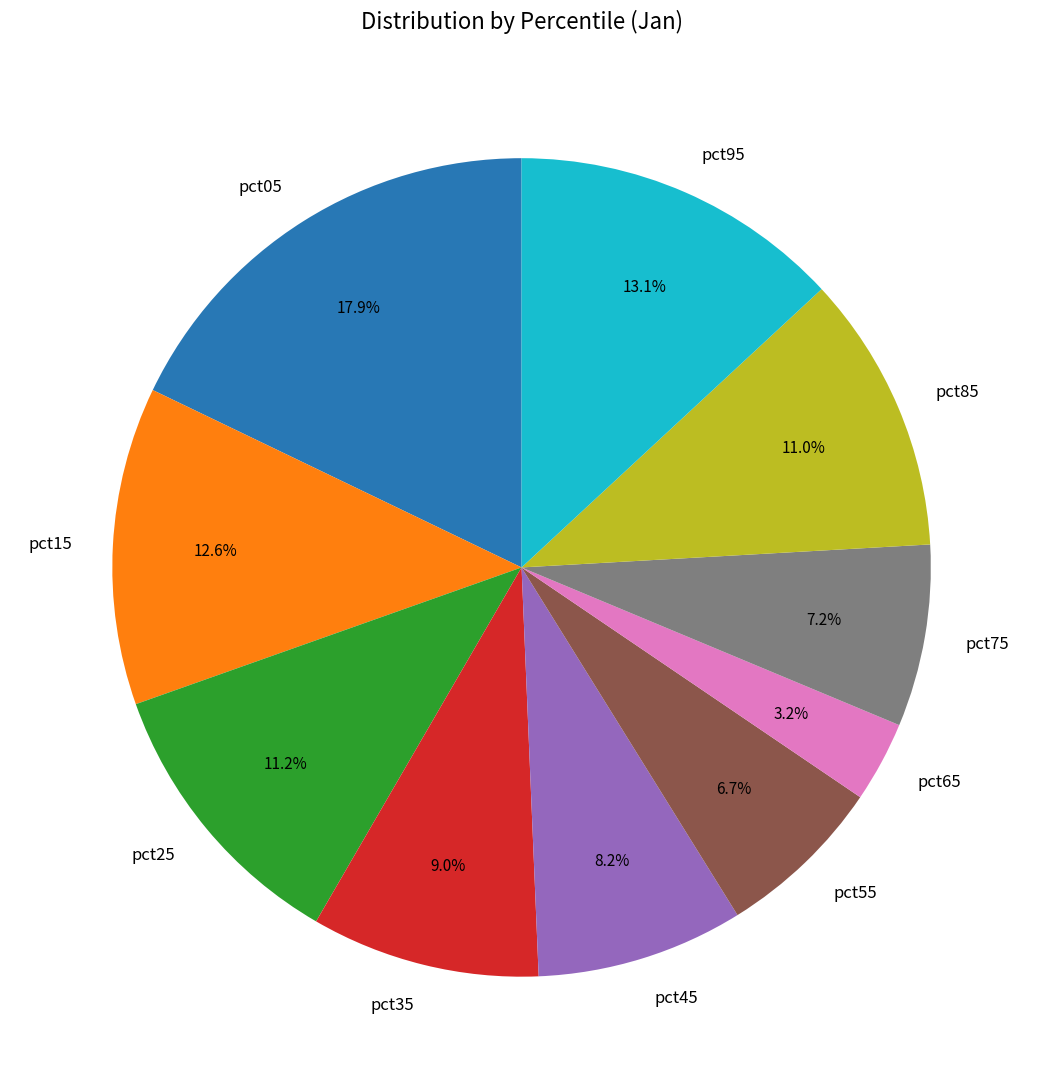

To the nearest percent, what portion does pct25 represent?

11%